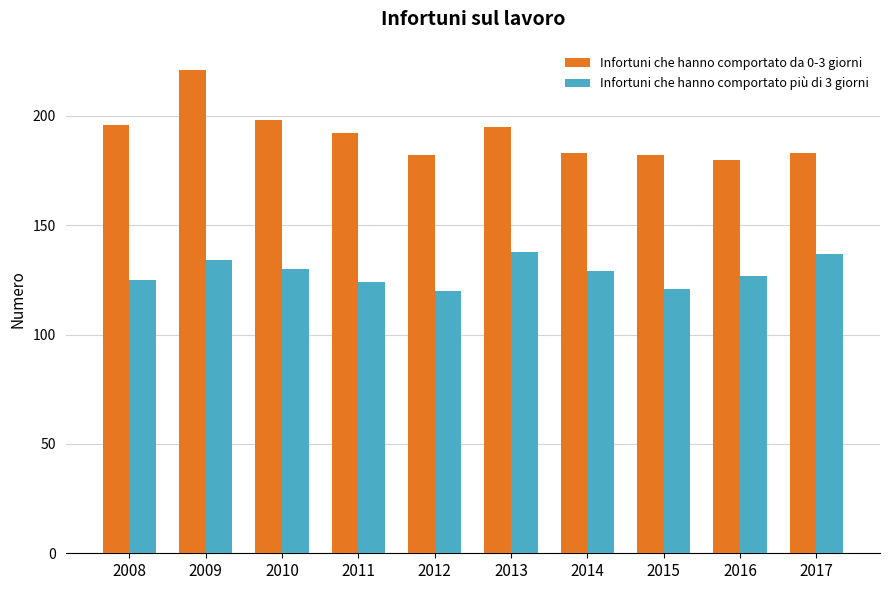

The value of Infortuni che hanno comportato da 0-3 giorni at 2014 is 183. True or false?

True